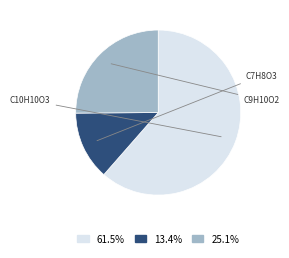

Which category has the biggest portion of the pie?

C10H10O3